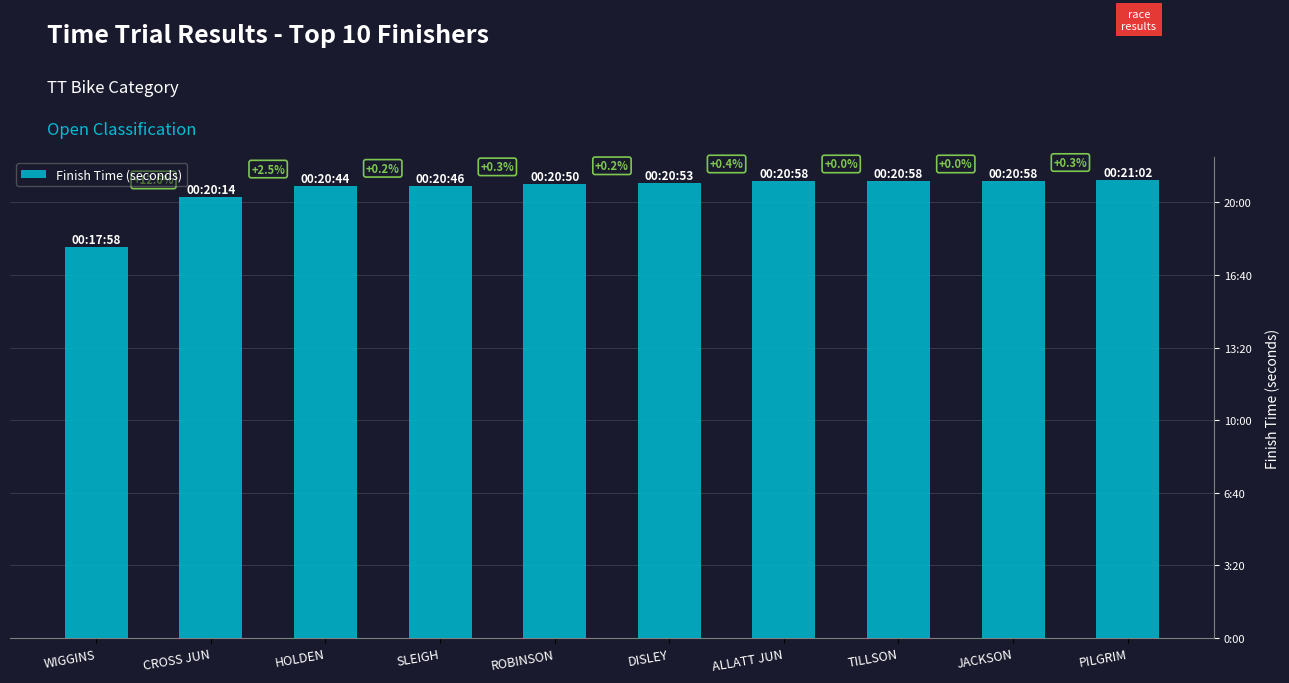

Which has a higher value, TILLSON or ALLATT JUN?

TILLSON